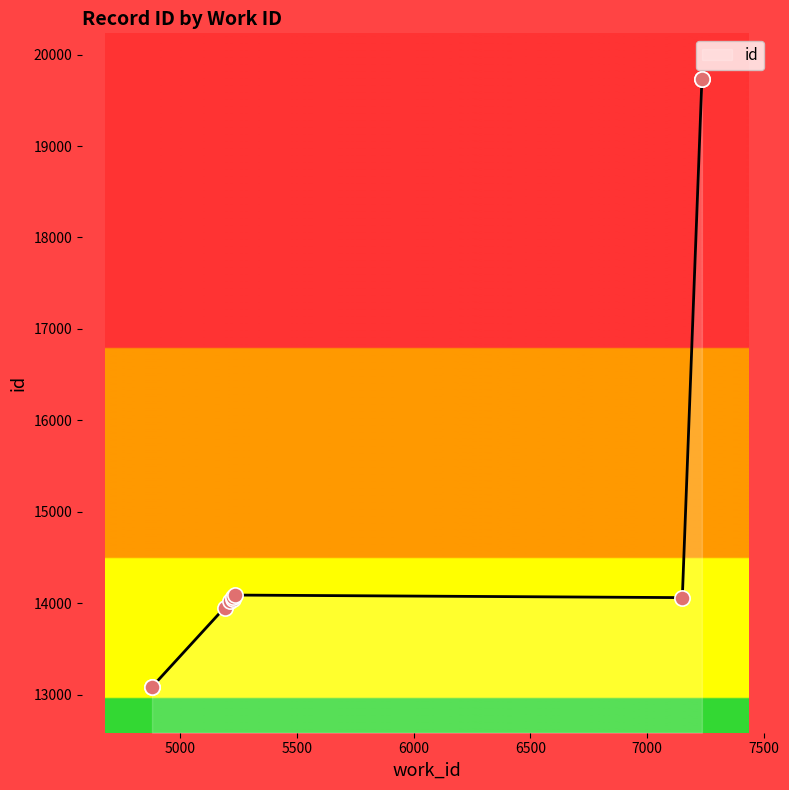

What is the ratio of the value at 7151 to the value at 5227?

1.0